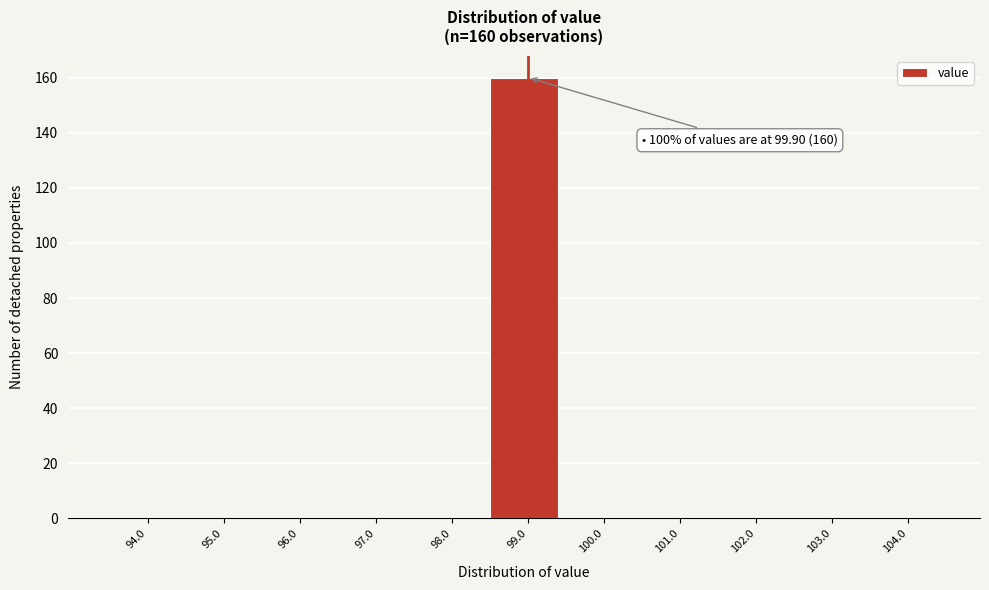

Reading left to right, transcribe all the data shown in this chart.

94.0=0	95.0=0	96.0=0	97.0=0	98.0=0	99.0=160	100.0=0	101.0=0	102.0=0	103.0=0	104.0=0